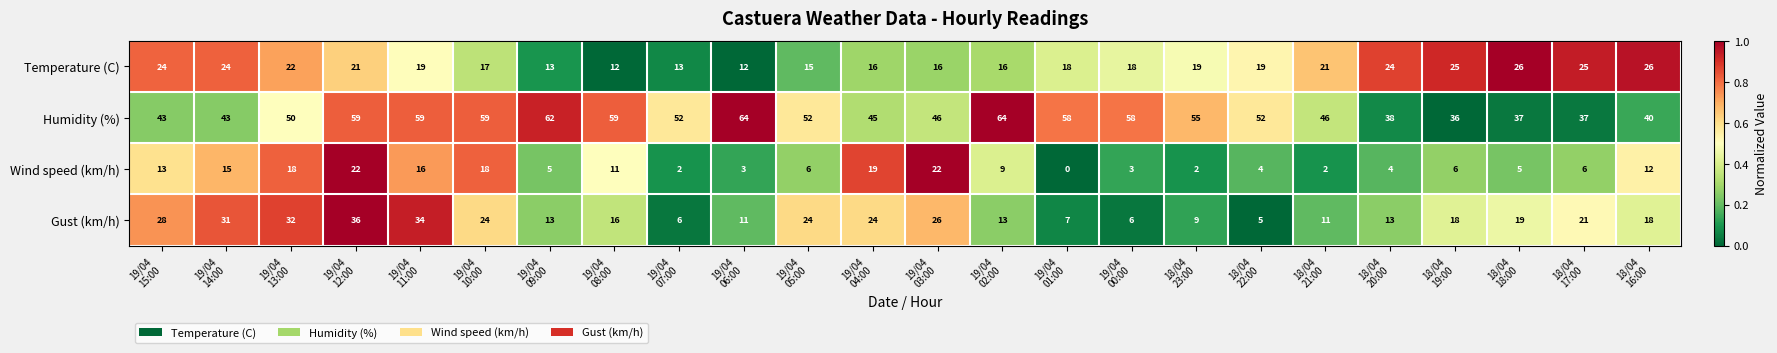

What is the sum of all Gust (km/h) values?

445